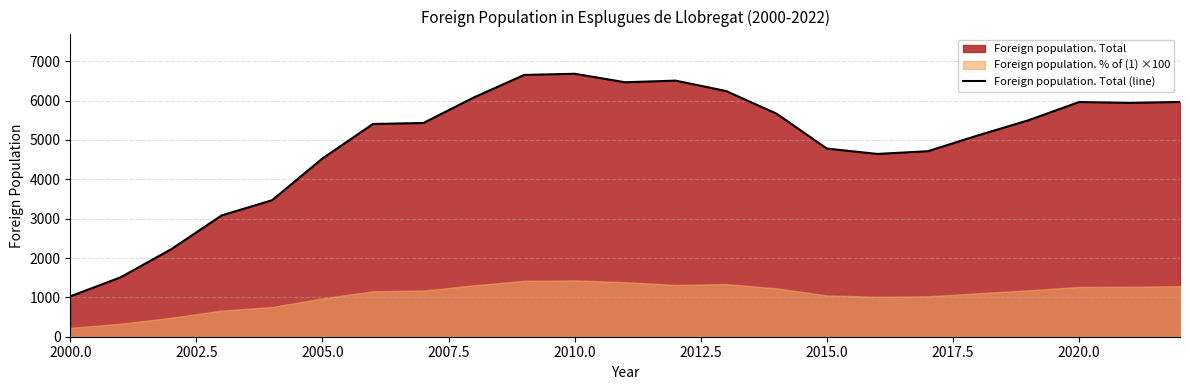

What is the lowest value of the Foreign population. Total (line) series?

1026